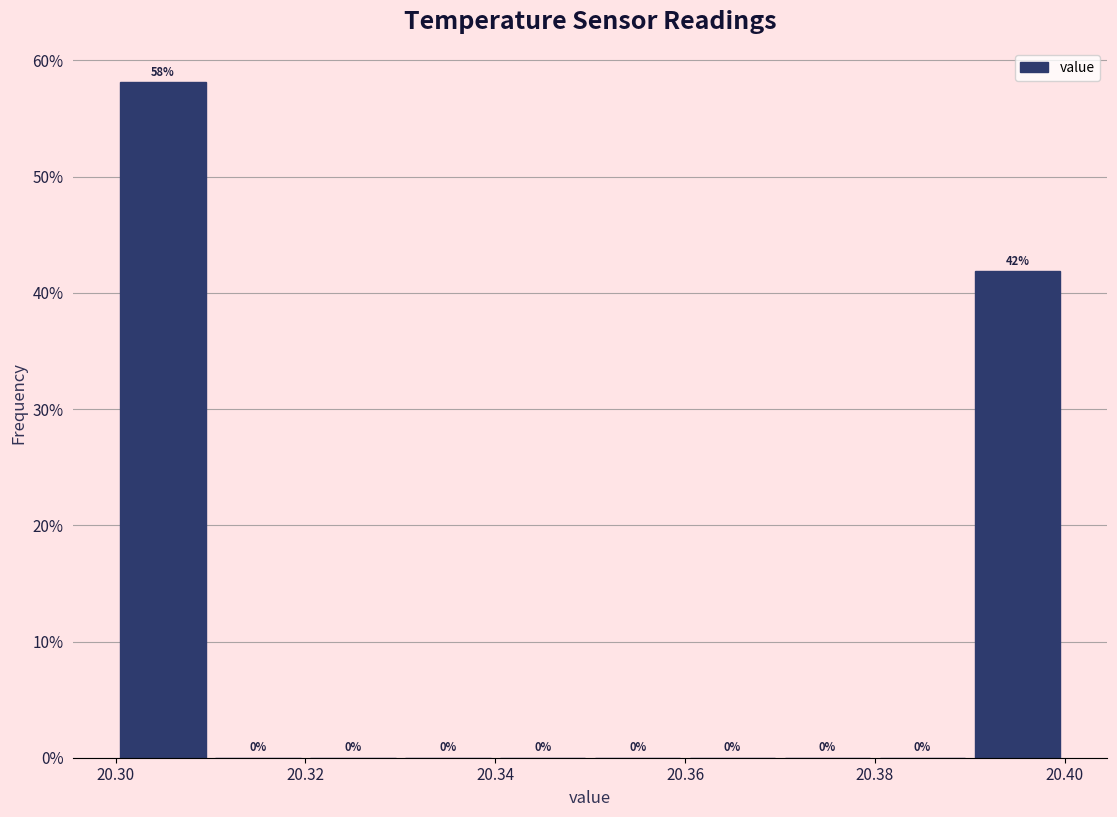

Reading left to right, list every bar in this chart as the range it spans on the x-axis followed by its height.

20.30 to 20.31: 58
20.31 to 20.32: 0
20.32 to 20.33: 0
20.33 to 20.34: 0
20.34 to 20.35: 0
20.35 to 20.36: 0
20.36 to 20.37: 0
20.37 to 20.38: 0
20.38 to 20.39: 0
20.39 to 20.40: 42